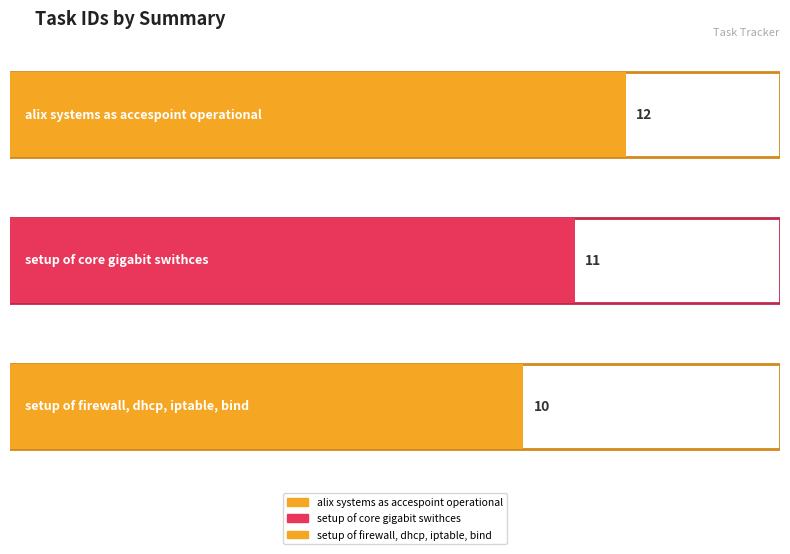

What is the value of the 3rd bar from the left?

10